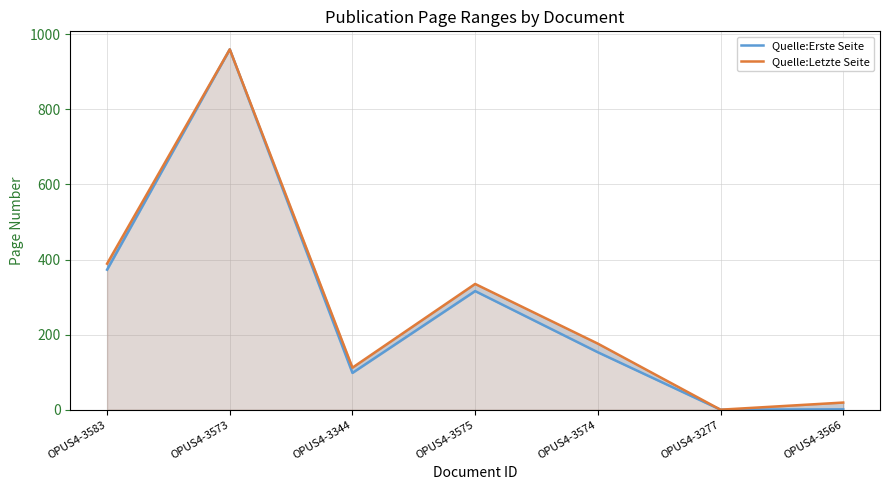

Between OPUS4-3583 and OPUS4-3575, which series saw the biggest shift?

Quelle:Erste Seite